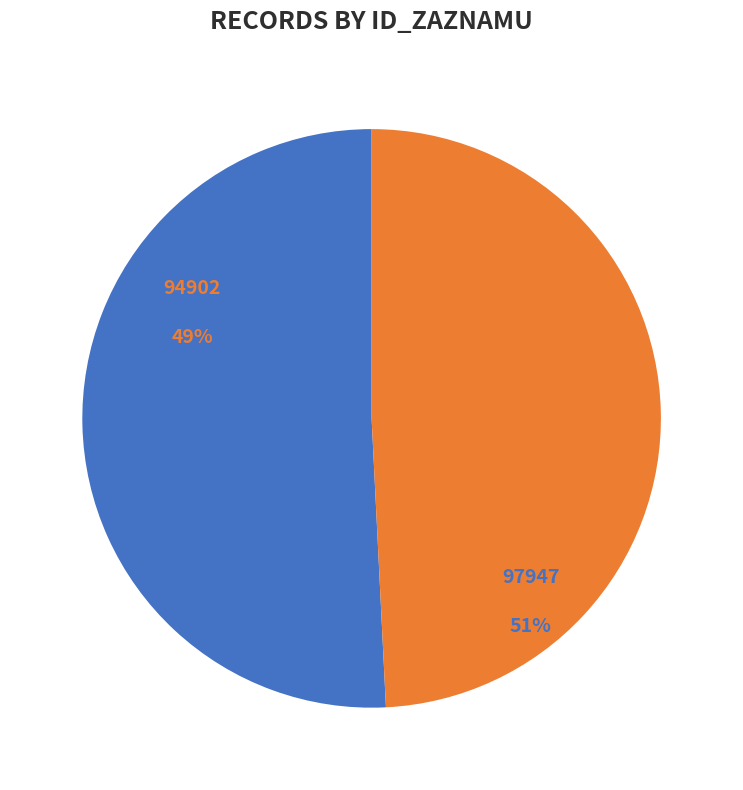

How many segments does this pie chart have?

2